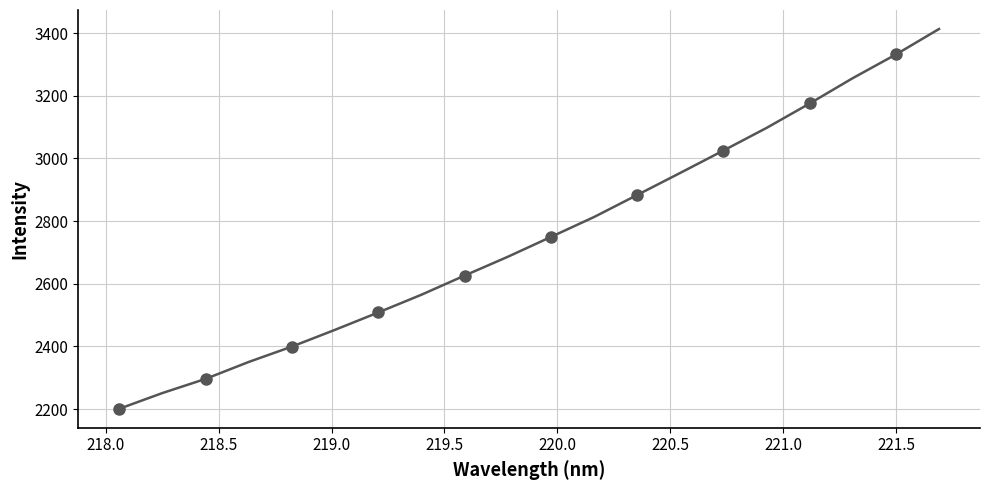

What is the greatest value displayed?

3413.1